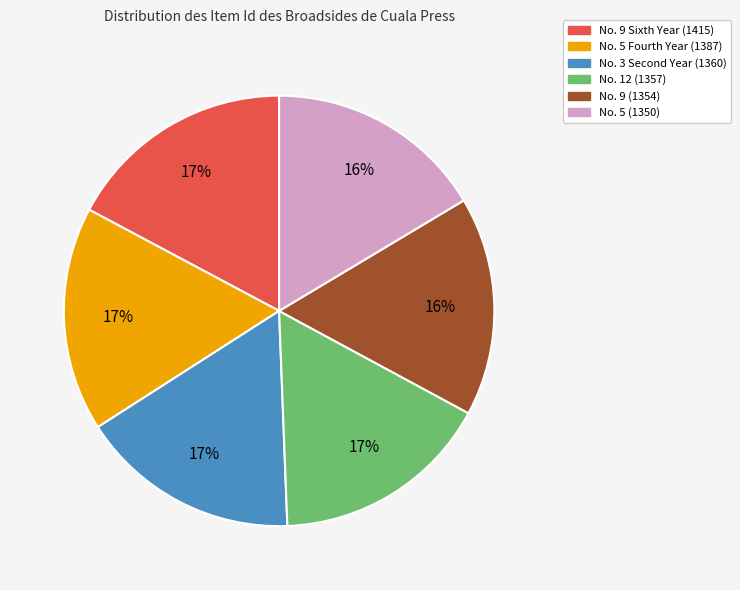

To the nearest percent, what is the difference between the largest and smallest slice percentages?

1%